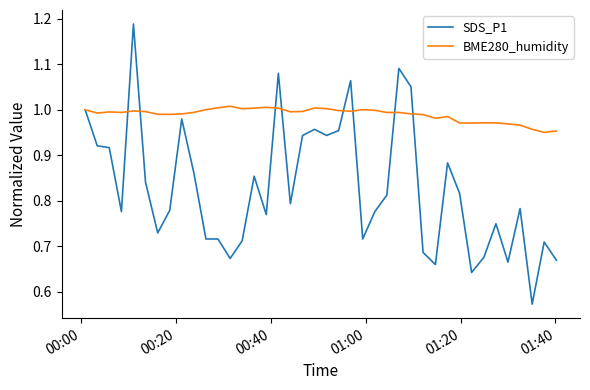

Which series has the widest spread of values?

SDS_P1